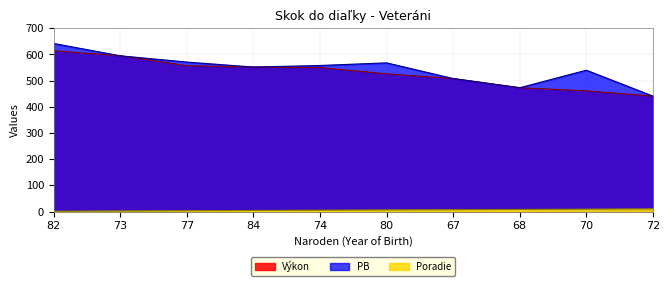

Where does the Poradie series first go above 6?

67